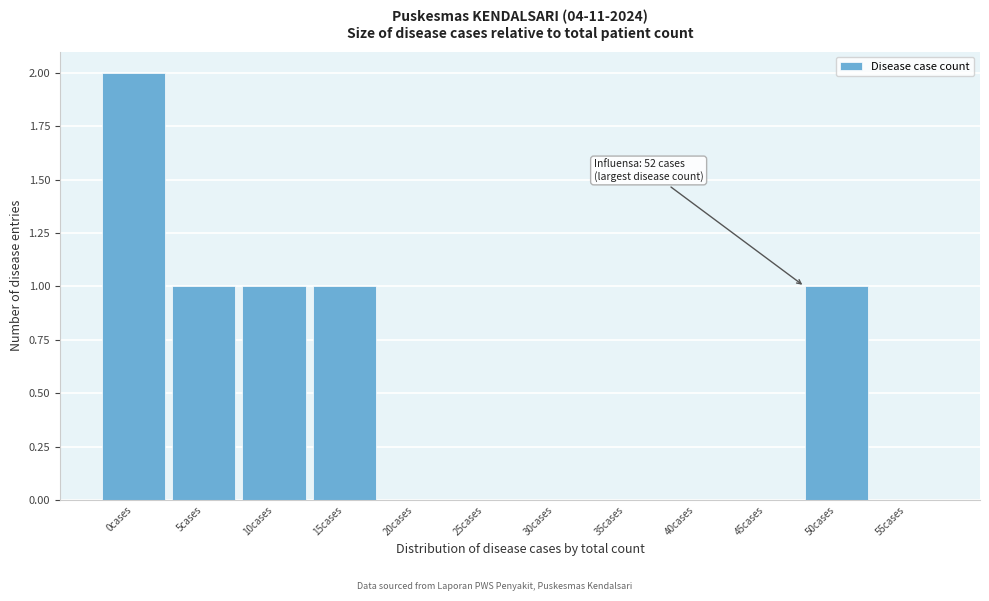

Reading right to left, what are all the values shown in this chart?

55cases=0	50cases=1	45cases=0	40cases=0	35cases=0	30cases=0	25cases=0	20cases=0	15cases=1	10cases=1	5cases=1	0cases=2